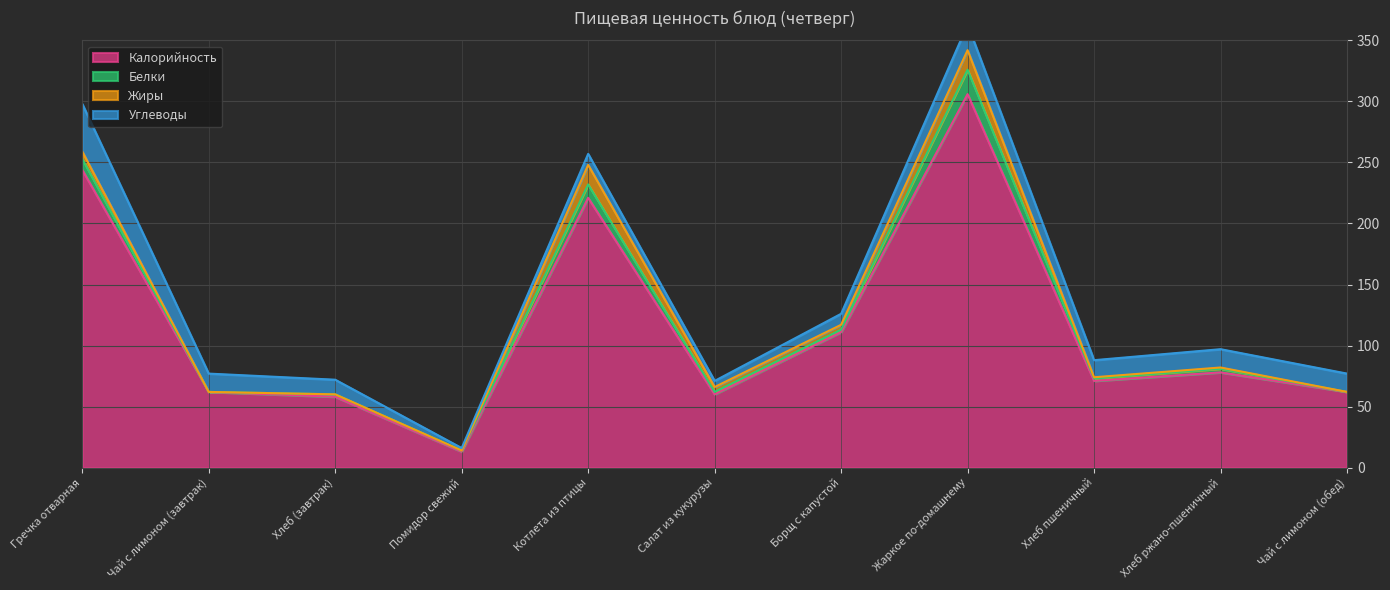

How many series are shown in this chart?

4